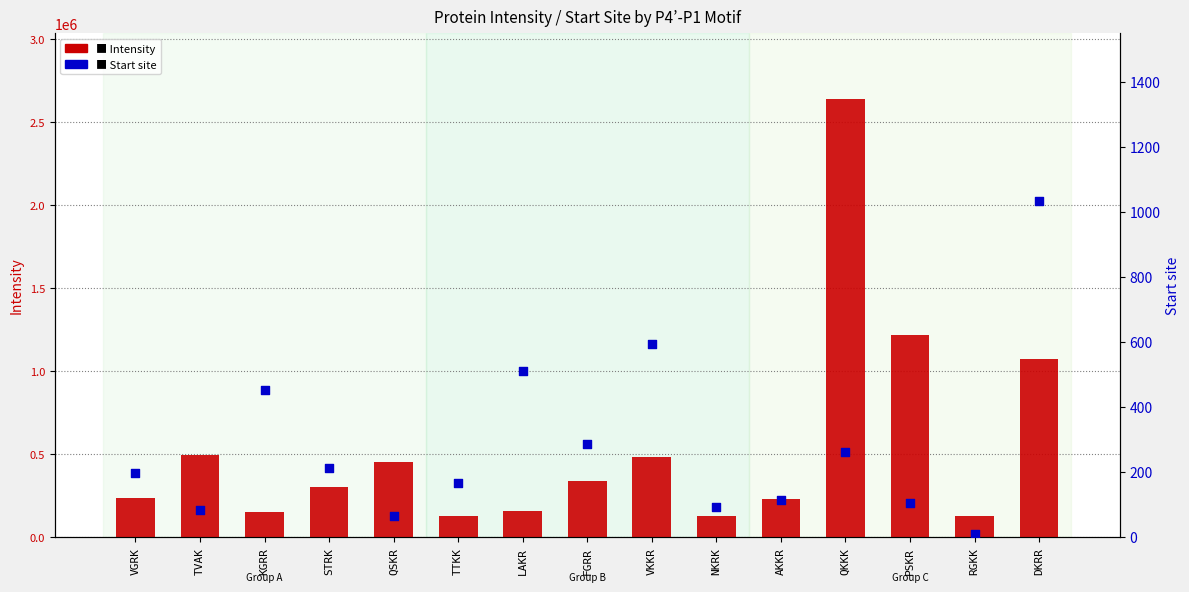

Which series has the largest total across all categories?

Intensity